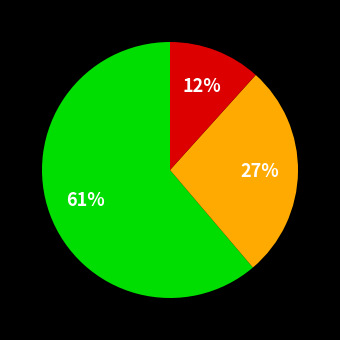

How many slices are in this pie chart?

3